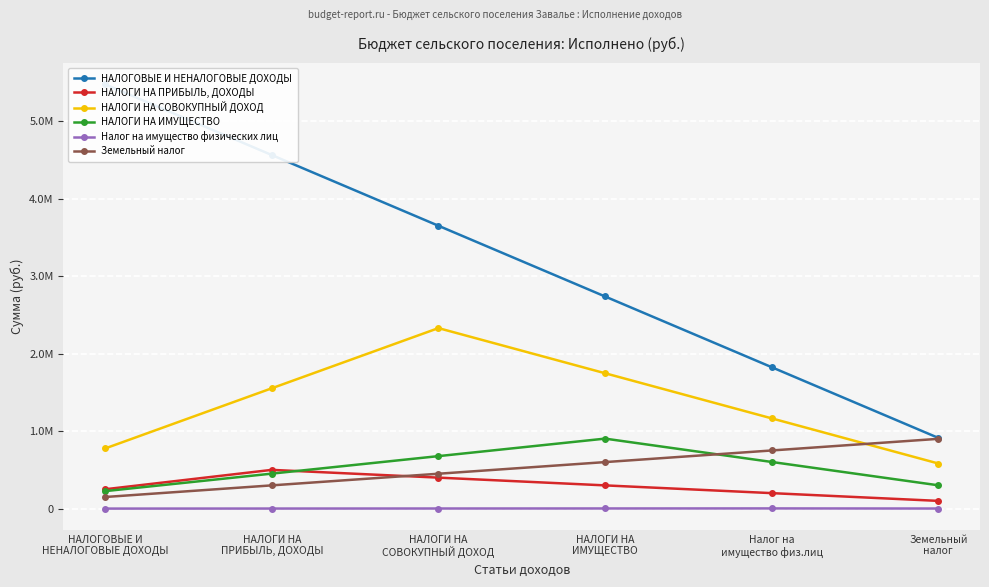

What is the spread (max minus min) of values at Налог на
имущество физ.лиц?

1823048.0